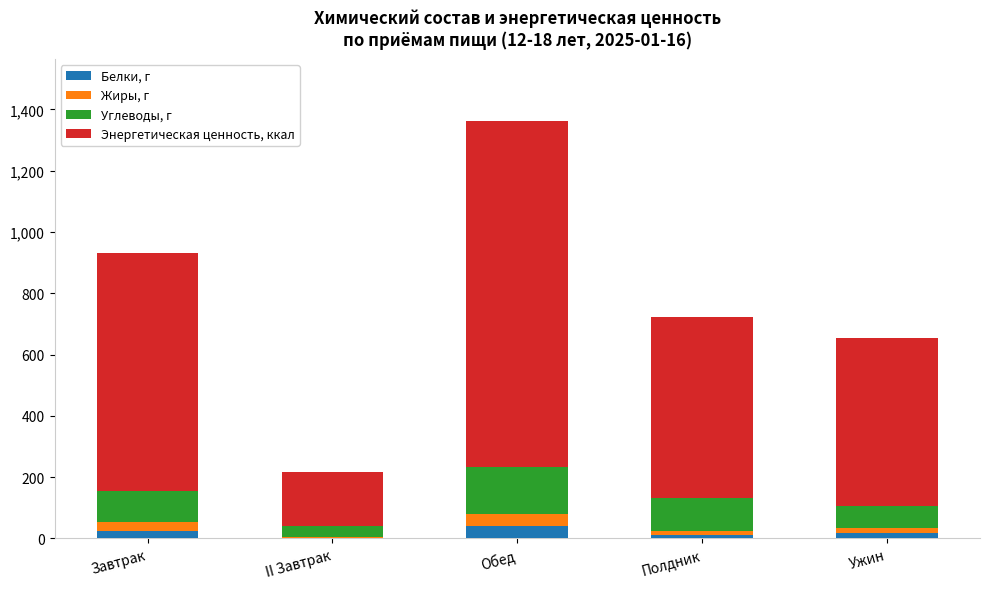

What is the total value across all series at Обед?

1361.1